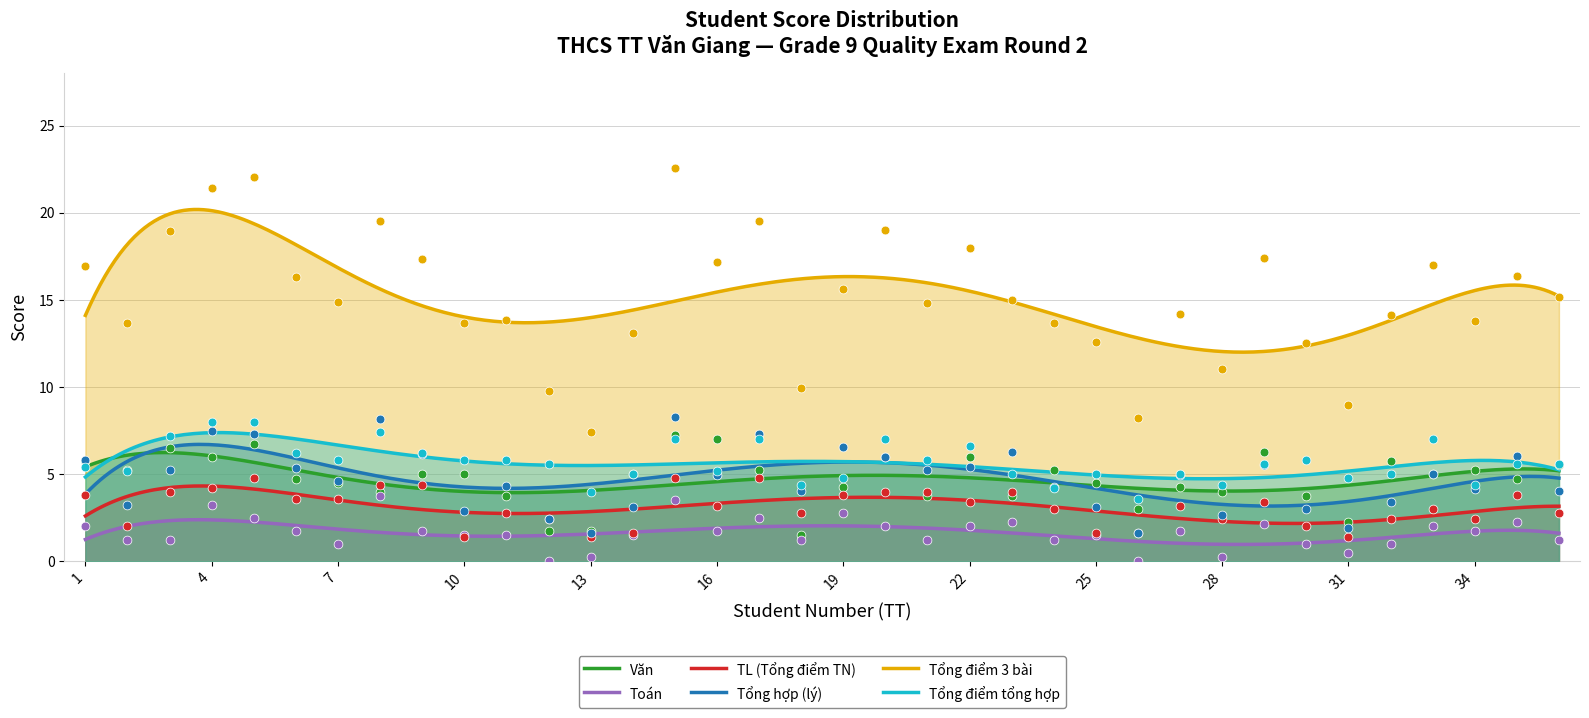

Which series has the widest spread of Y values?

Tổng điểm 3 bài